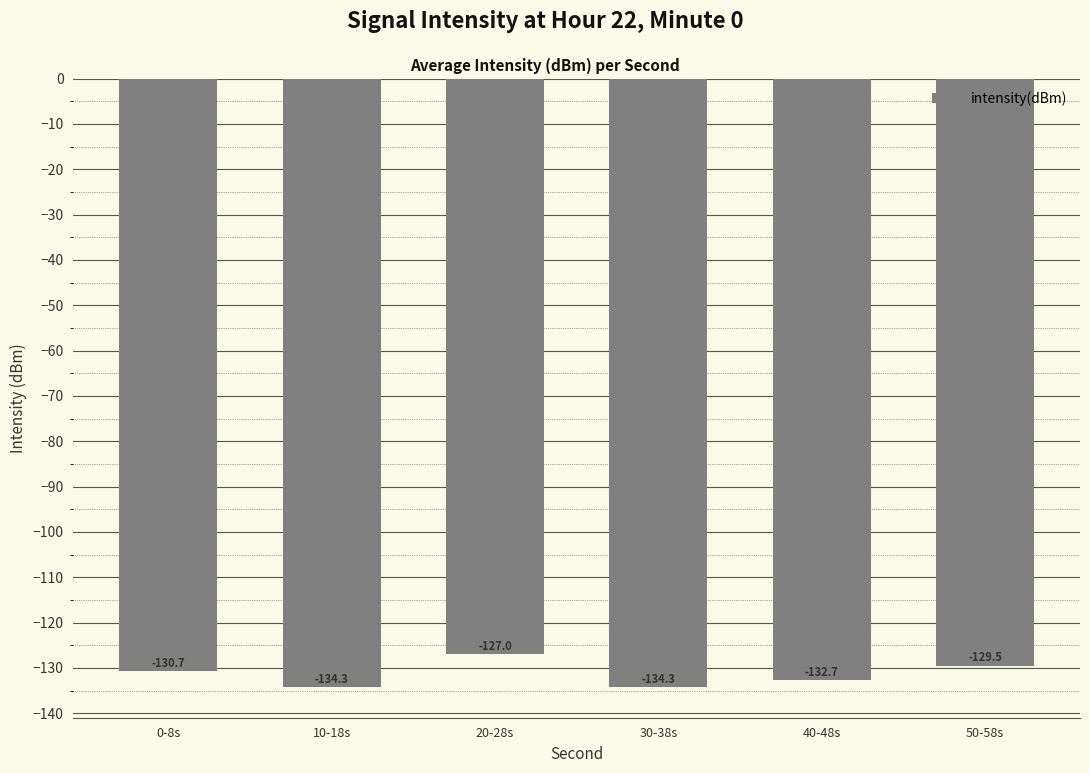

Which label corresponds to the largest value in the chart?

20-28s